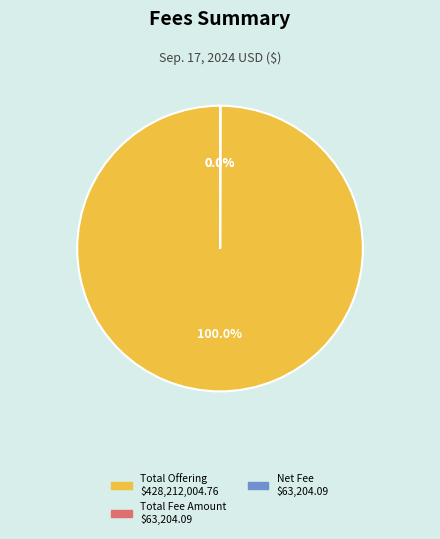

Does any single category account for the majority?

Yes